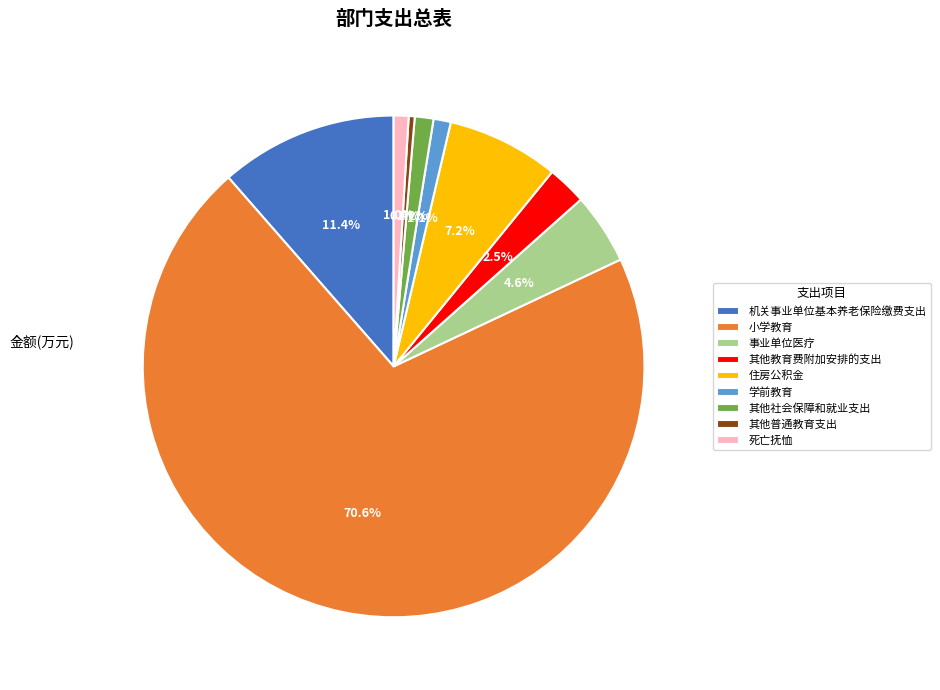

How many segments does this pie chart have?

9